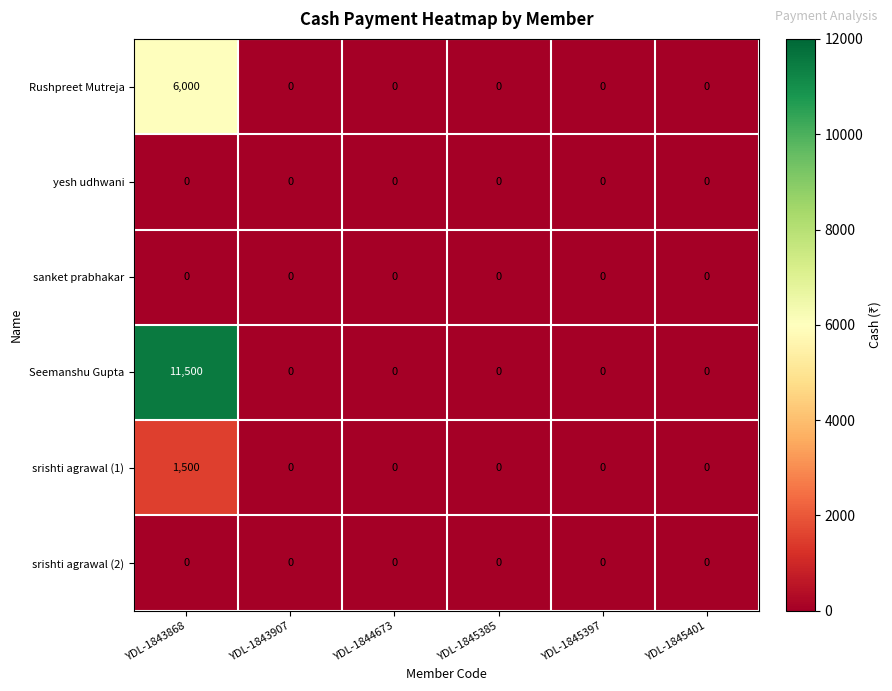

What is the difference between the maximum and second lowest values in the Rushpreet Mutreja series?

6000